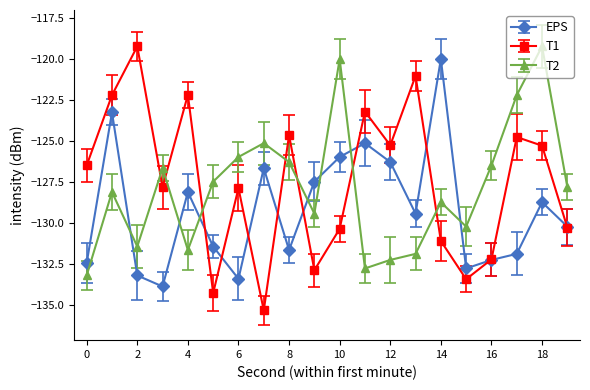

True or false: T1 and T2 intersect in this chart.

True